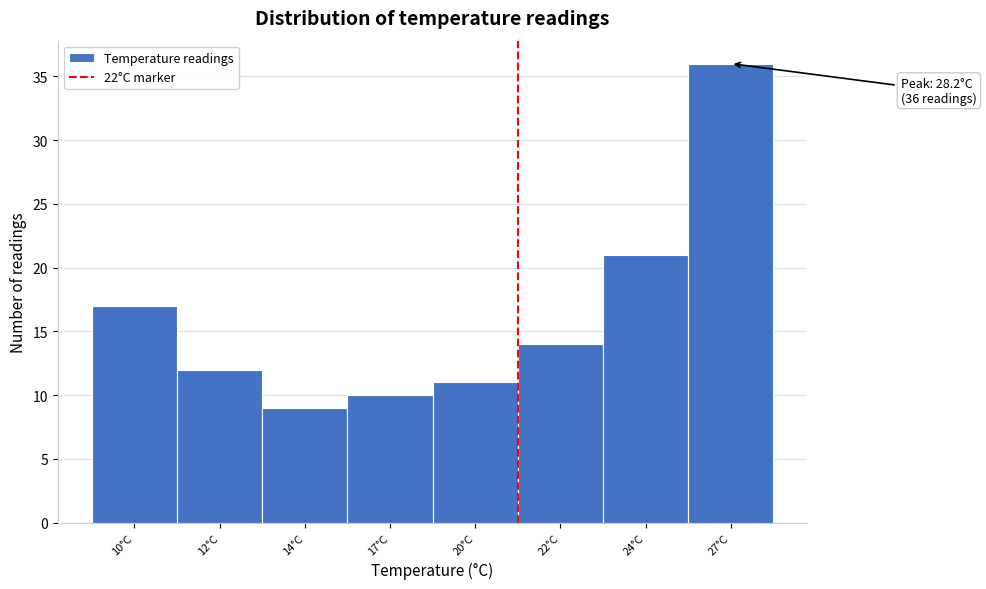

Reading left to right, extract all data points from this chart.

10°C=17	12°C=12	14°C=9	17°C=10	20°C=11	22°C=14	24°C=21	27°C=36